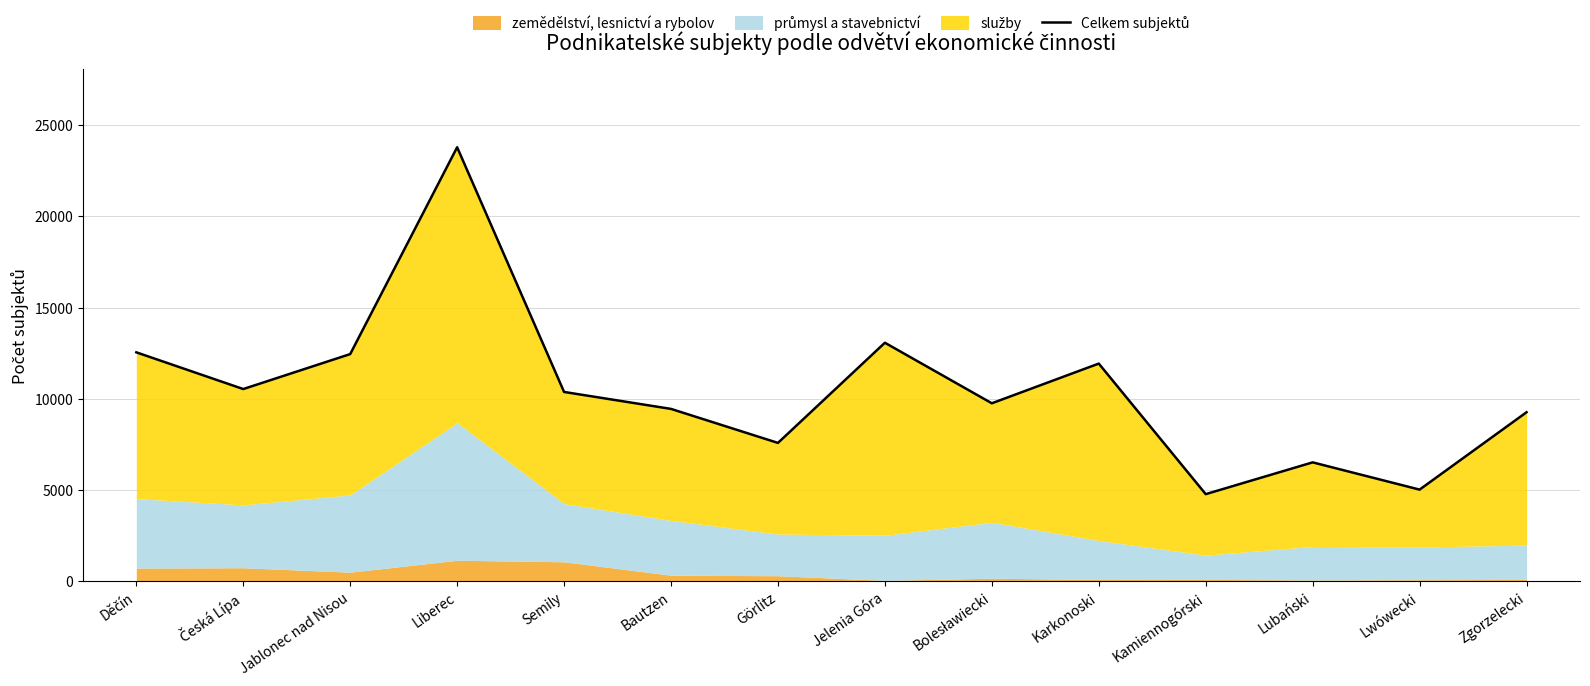

What is the sum of all values?

147047